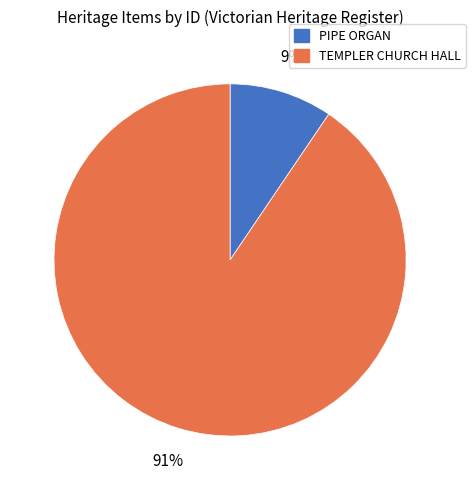

Is it true that PIPE ORGAN is 9% of the pie?

True